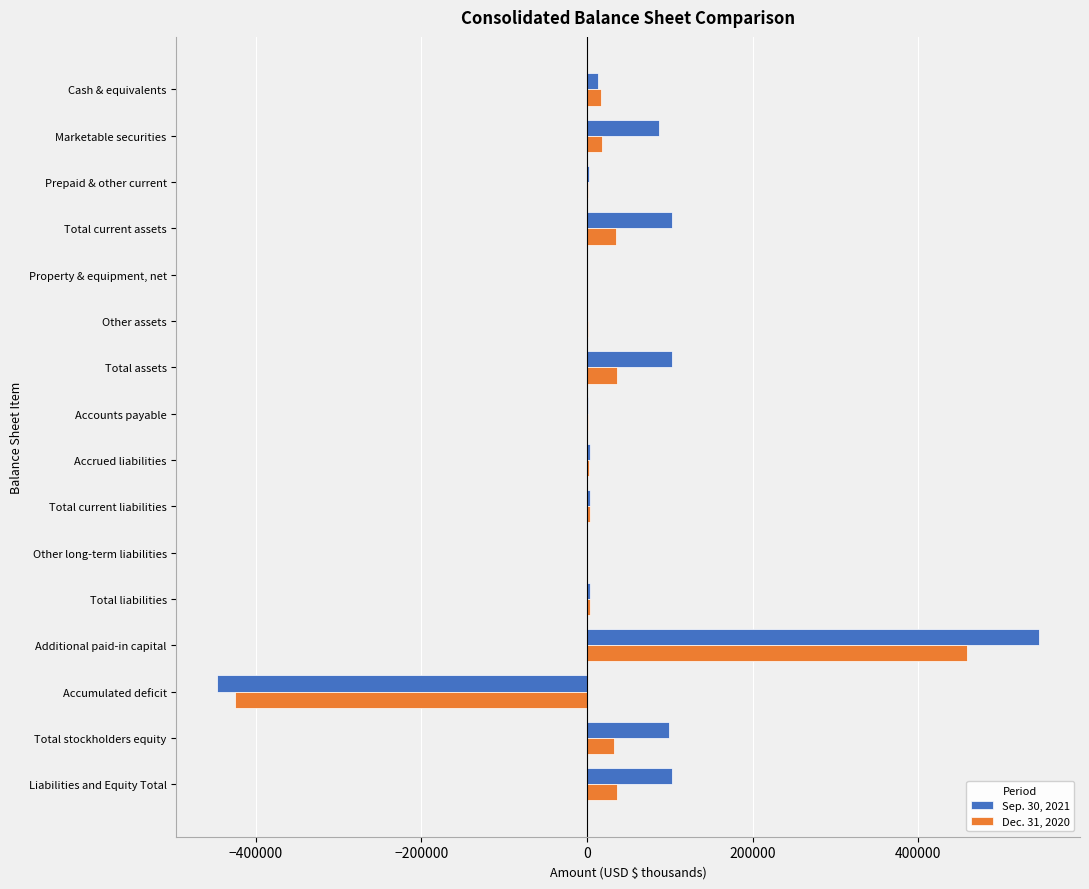

What is the total value across all series at Total assets?

138540